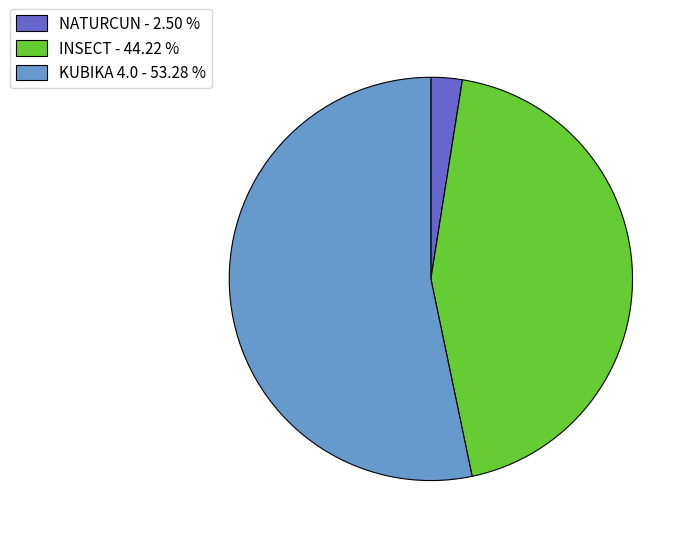

Combined, do KUBIKA 4.0 - 53.28 % and INSECT - 44.22 % account for over 50%?

Yes